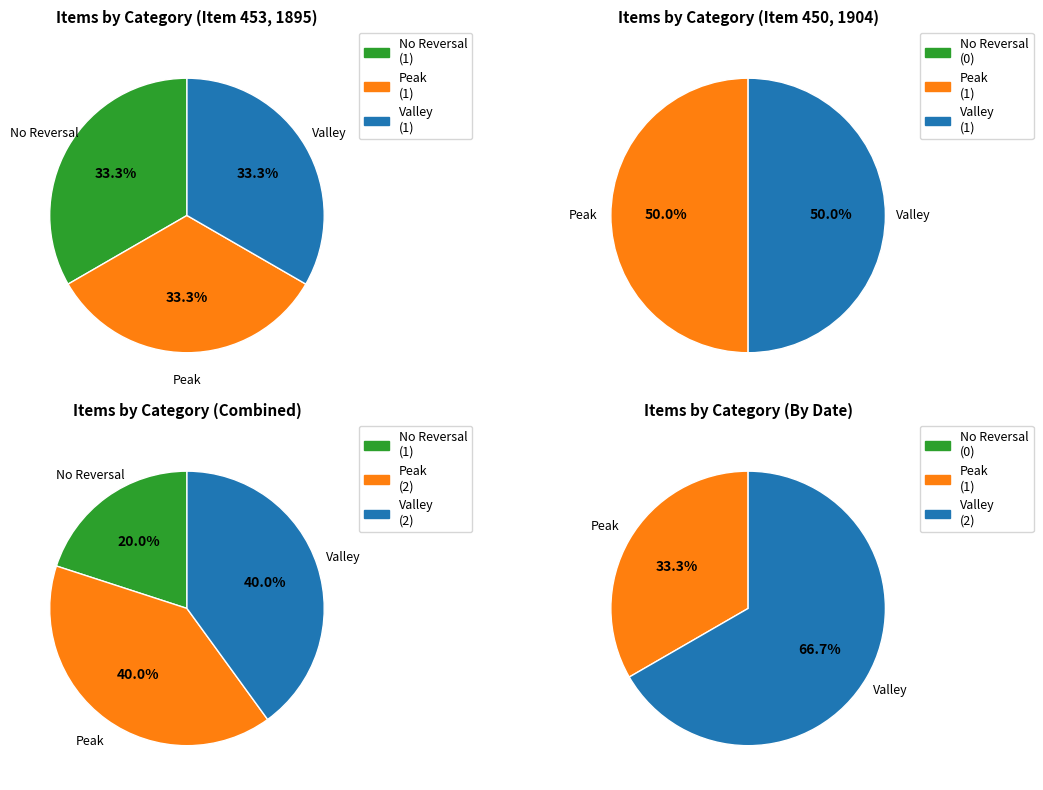

To the nearest percent, what portion does 450 represent?

50%